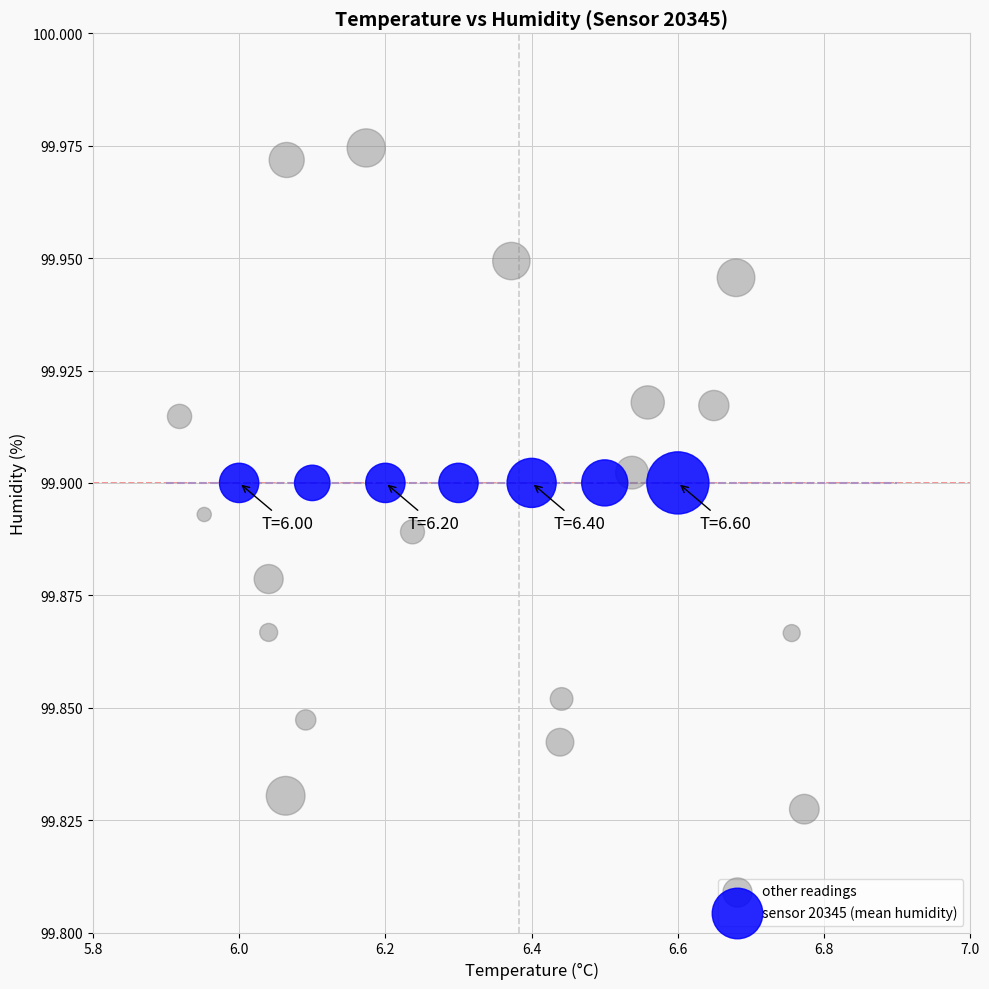

Which series contains the lowest Y value?

other readings